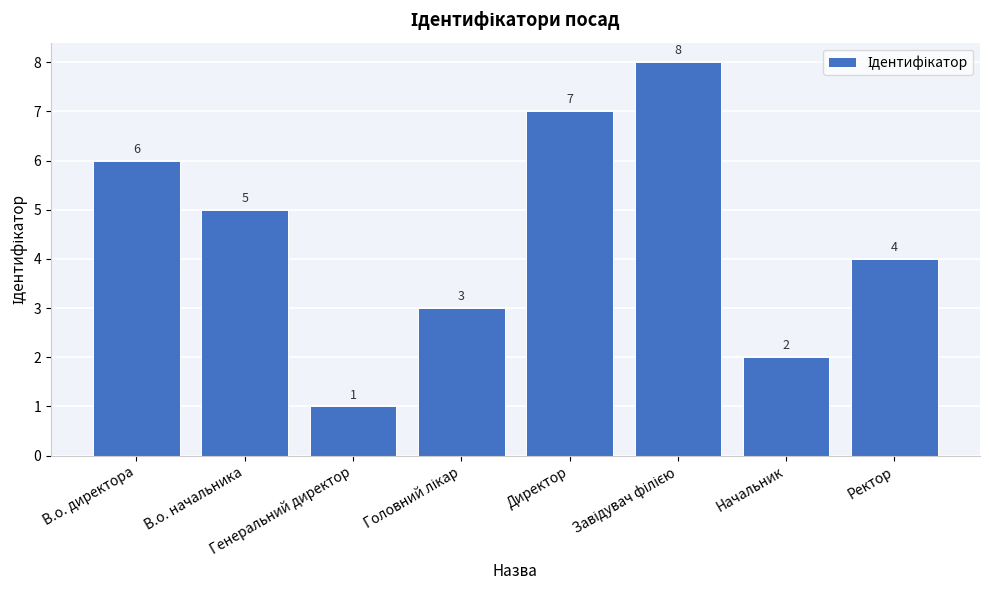

What is the difference between the maximum and minimum values?

7